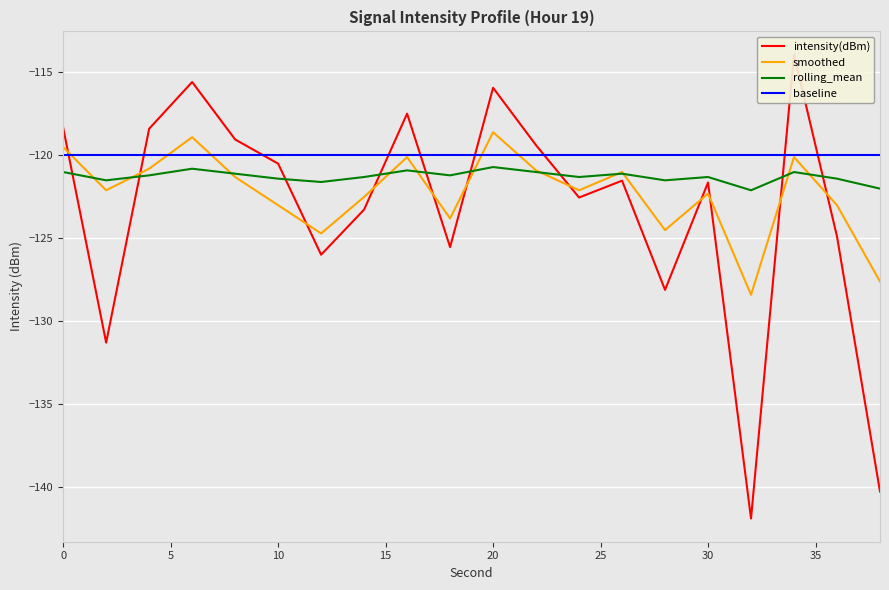

What is the spread (max minus min) of values at 10?

2.8